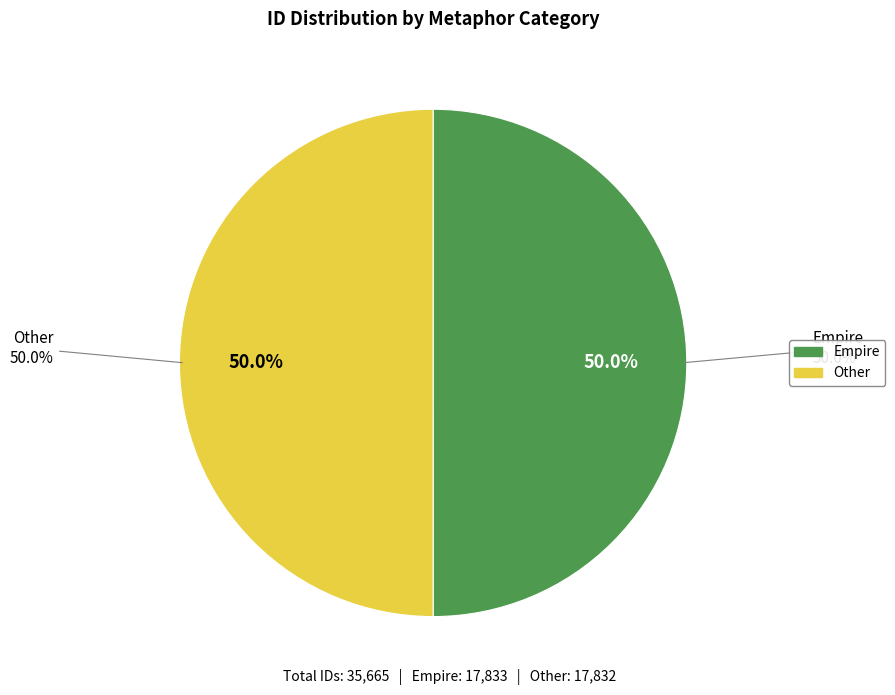

What is the total percentage of Other and Empire?

100.0%